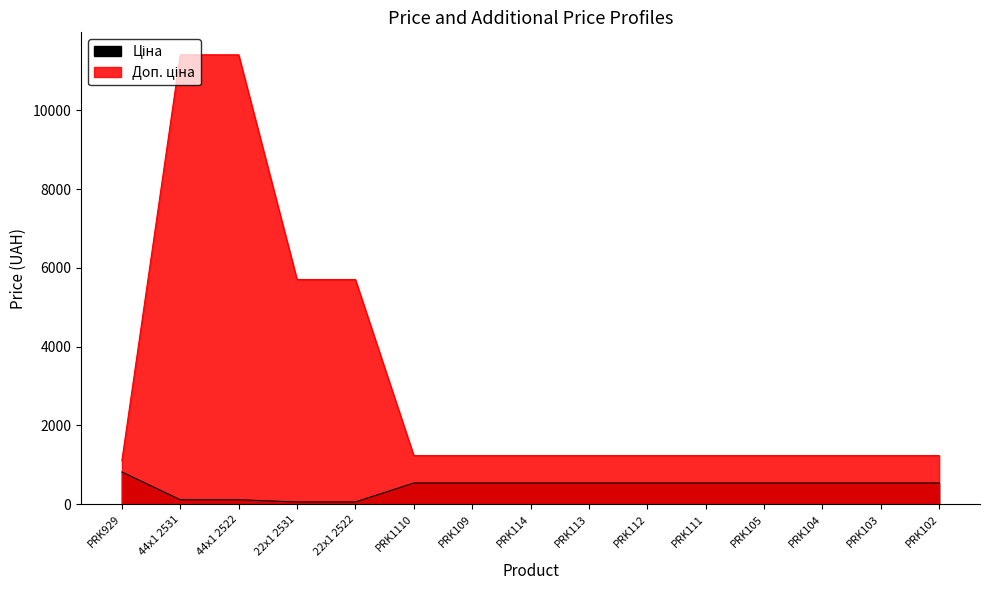

The value of Доп. ціна at PRK114 is 356.7. True or false?

False